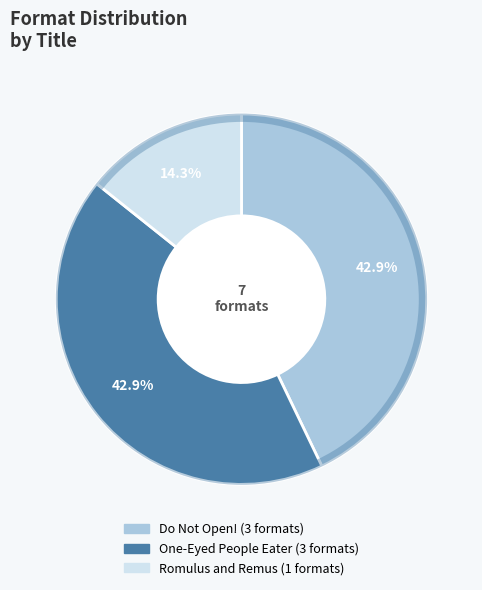

Does any single category account for the majority?

No